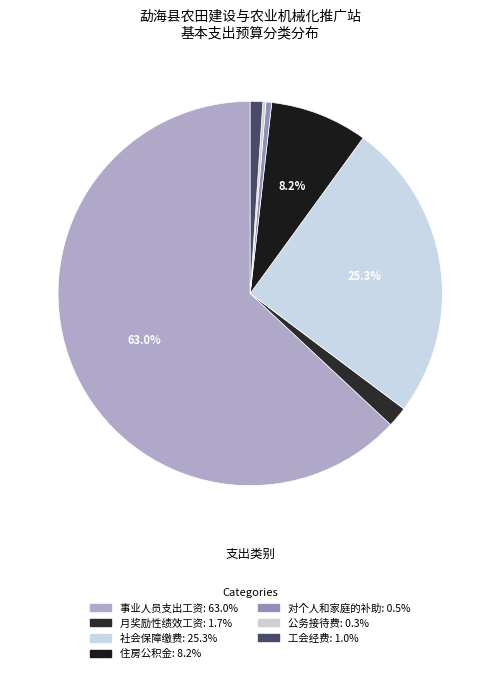

How many slices are in this pie chart?

7